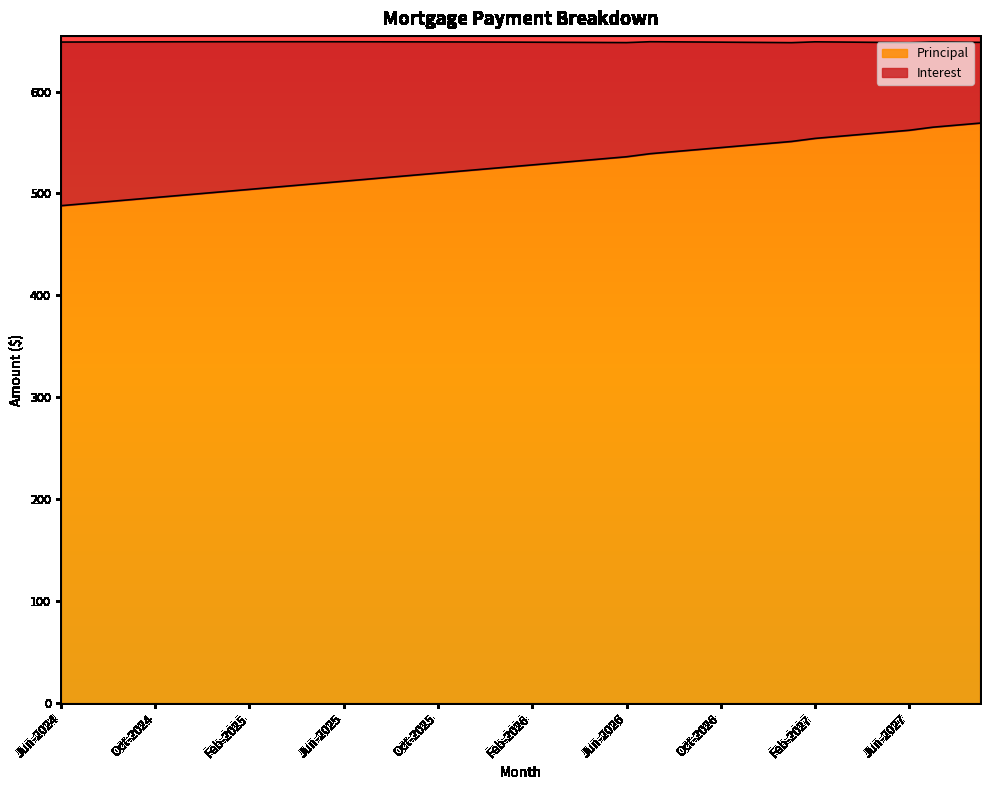

Where is the data nearest to the value 528?

Feb-2026